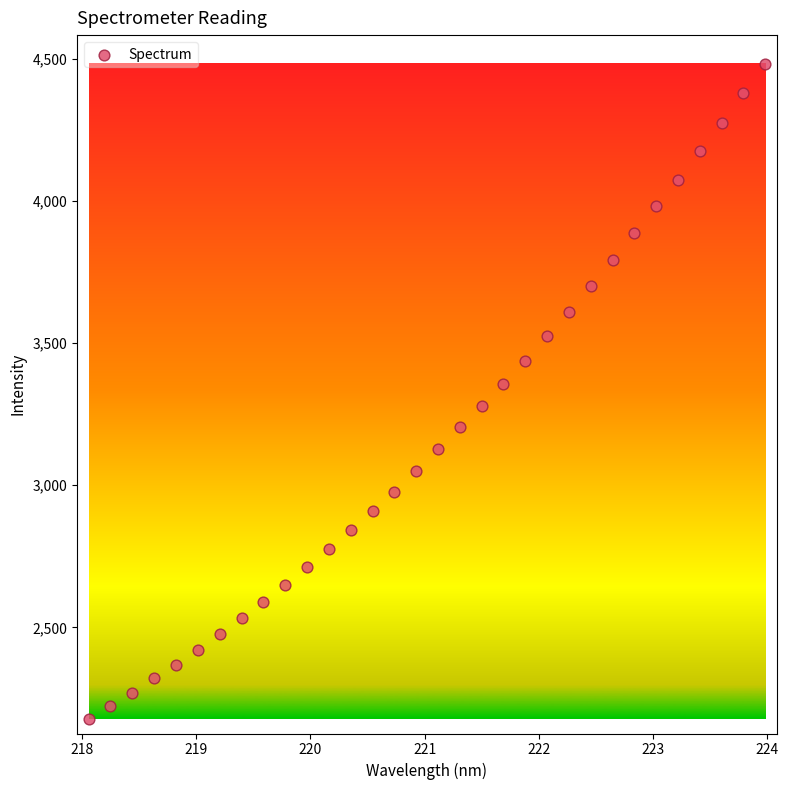

What is the range of Y values (max minus min)?

2307.1